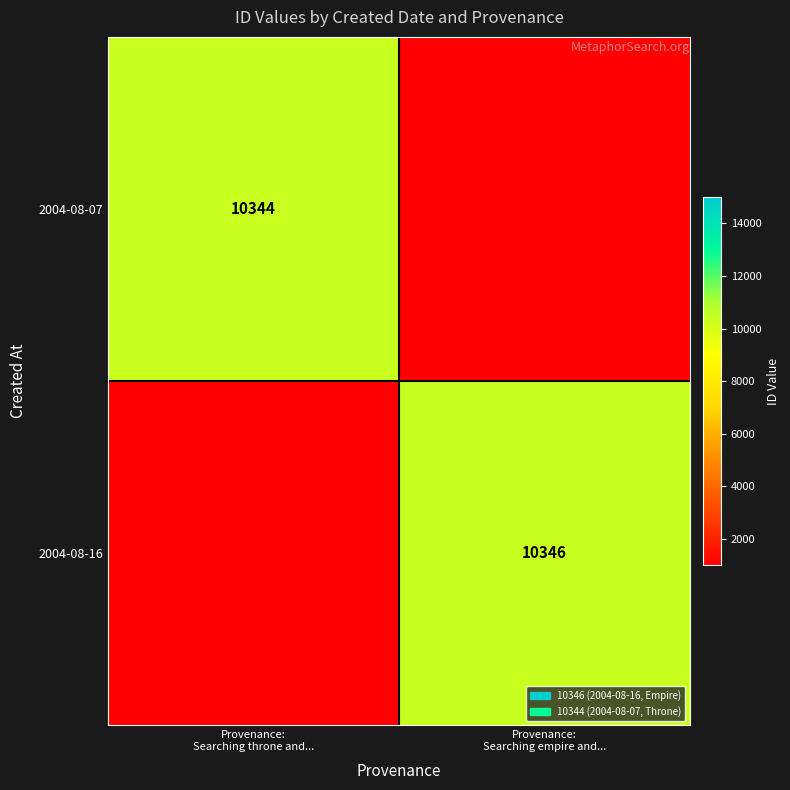

Rank the series at Provenance: Searching empire and... from highest to lowest value.

2004-08-16, 2004-08-07